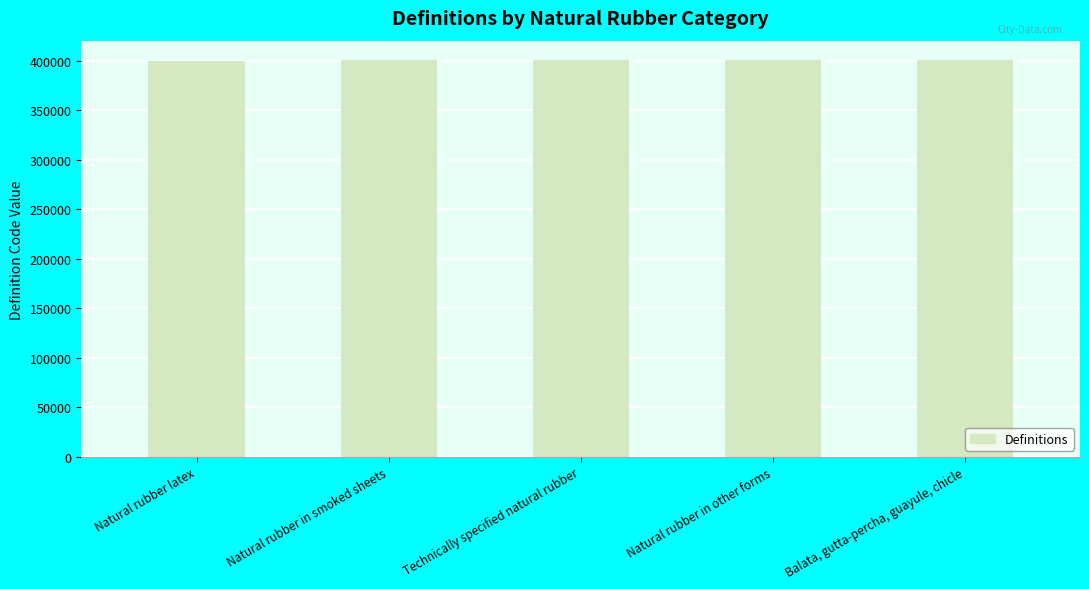

Rank the categories by value from lowest to highest.

Natural rubber latex, Natural rubber in smoked sheets, Technically specified natural rubber, Natural rubber in other forms, Balata, gutta-percha, guayule, chicle